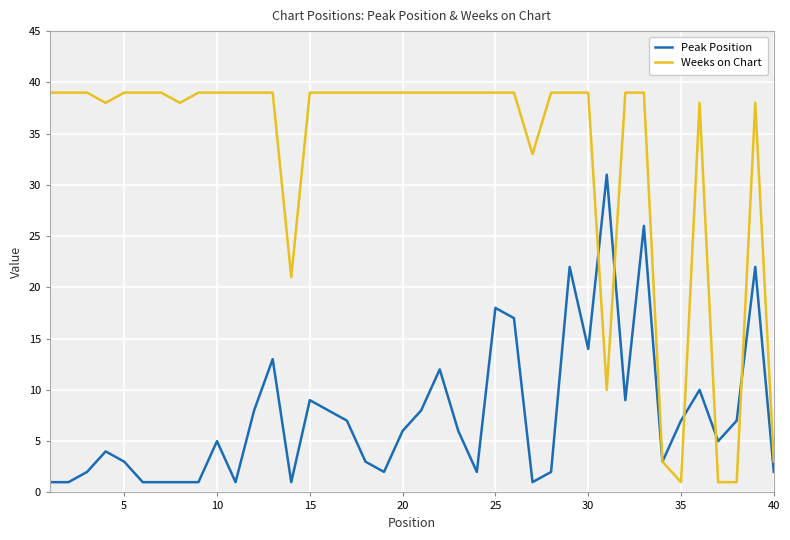

Which series has the largest range (max minus min)?

Weeks on Chart